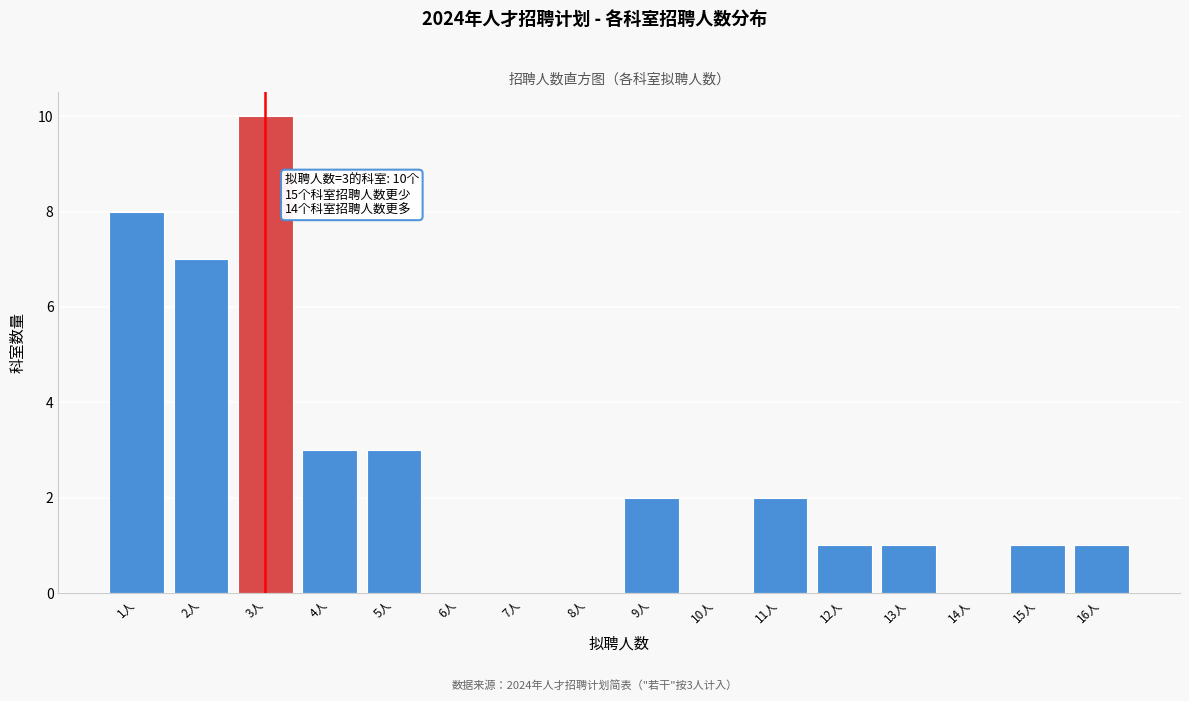

Reading left to right, what are all the values shown in this chart?

1人=8	2人=7	3人=10	4人=3	5人=3	6人=0	7人=0	8人=0	9人=2	10人=0	11人=2	12人=1	13人=1	14人=0	15人=1	16人=1